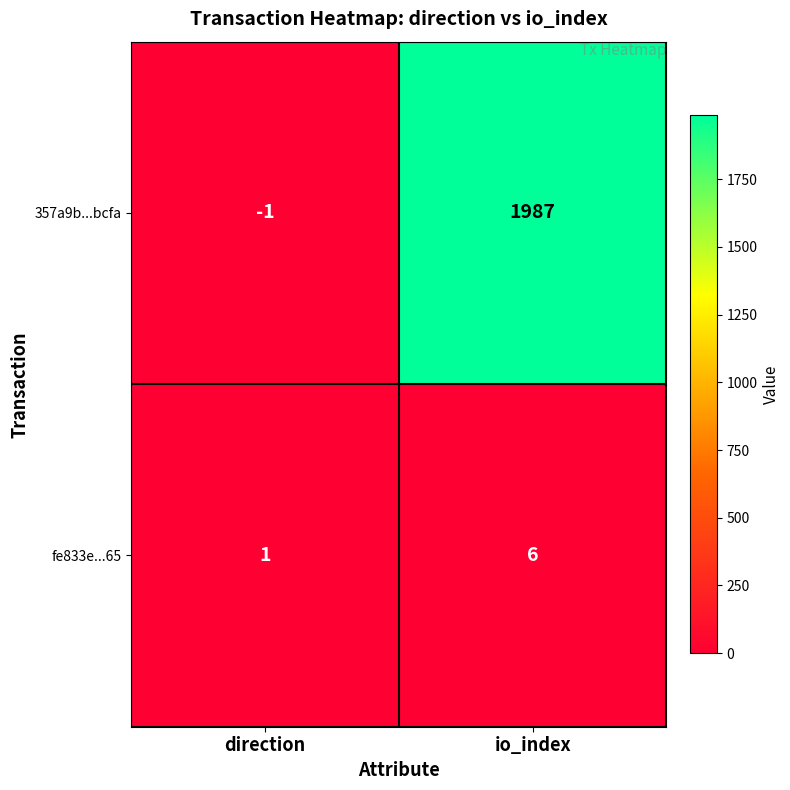

At io_index, list the series in order from largest to smallest.

357a9b...bcfa, fe833e...65